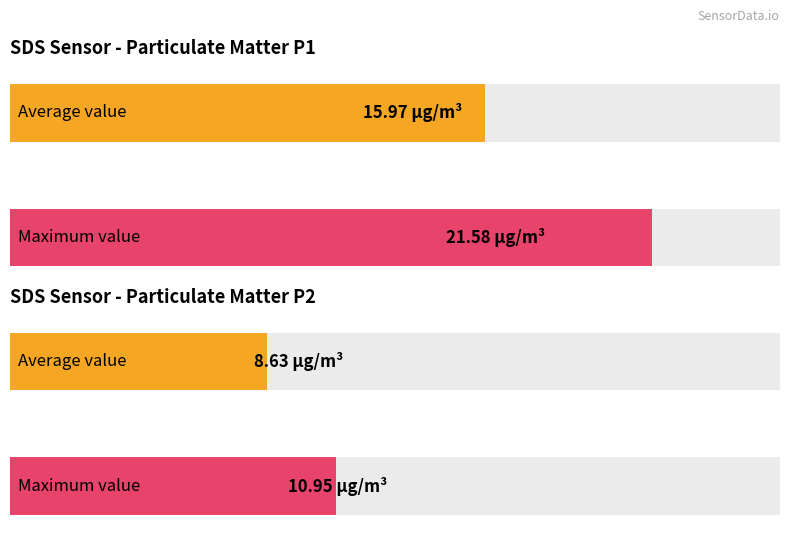

Count the number of data series in this chart.

2